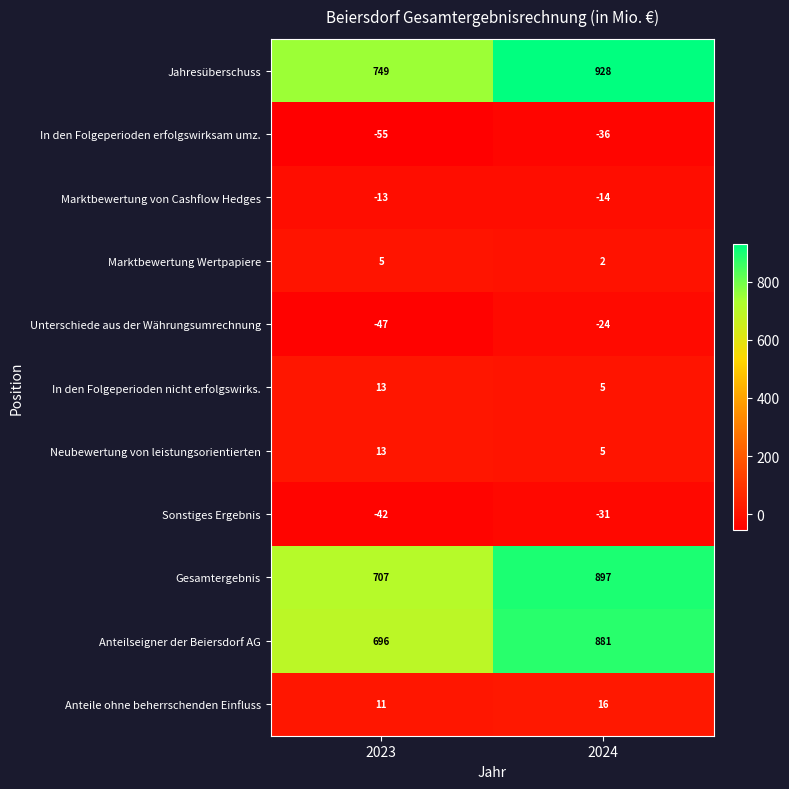

Rank the categories by Gesamtergebnis value from lowest to highest.

2023, 2024